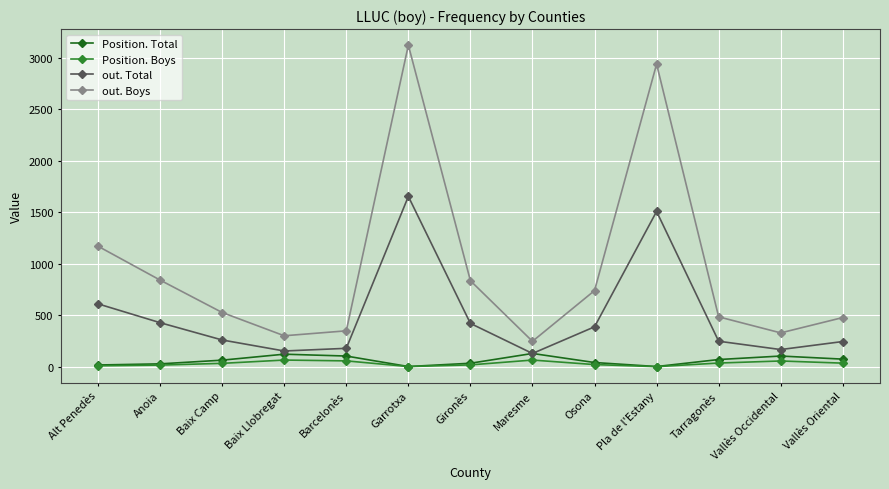

How many lines are shown in the chart?

4